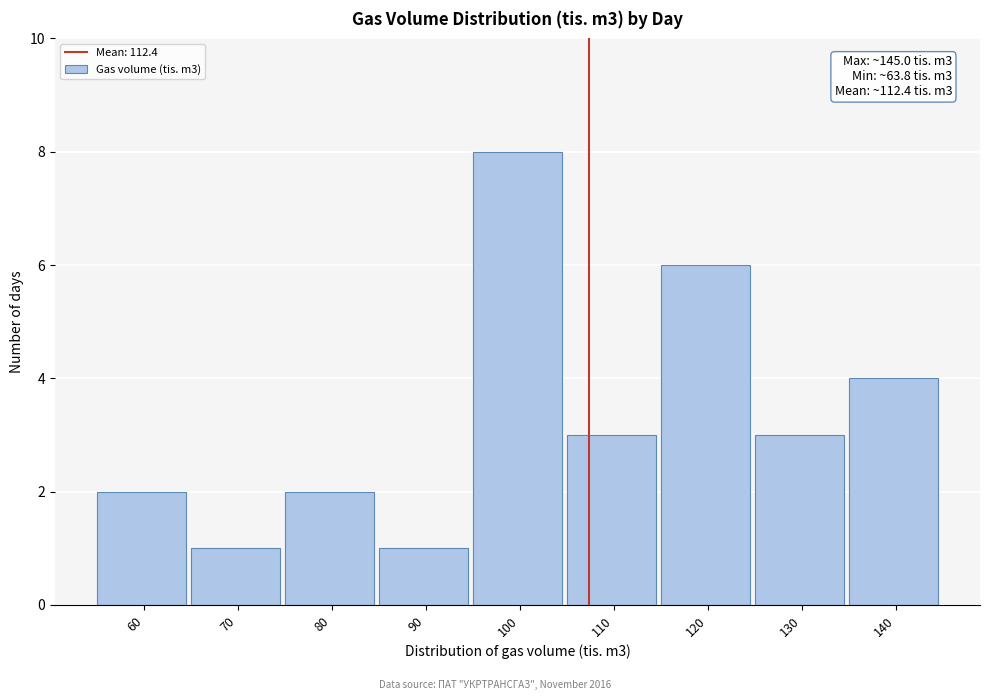

Reading left to right, transcribe all the data shown in this chart.

60=2	70=1	80=2	90=1	100=8	110=3	120=6	130=3	140=4